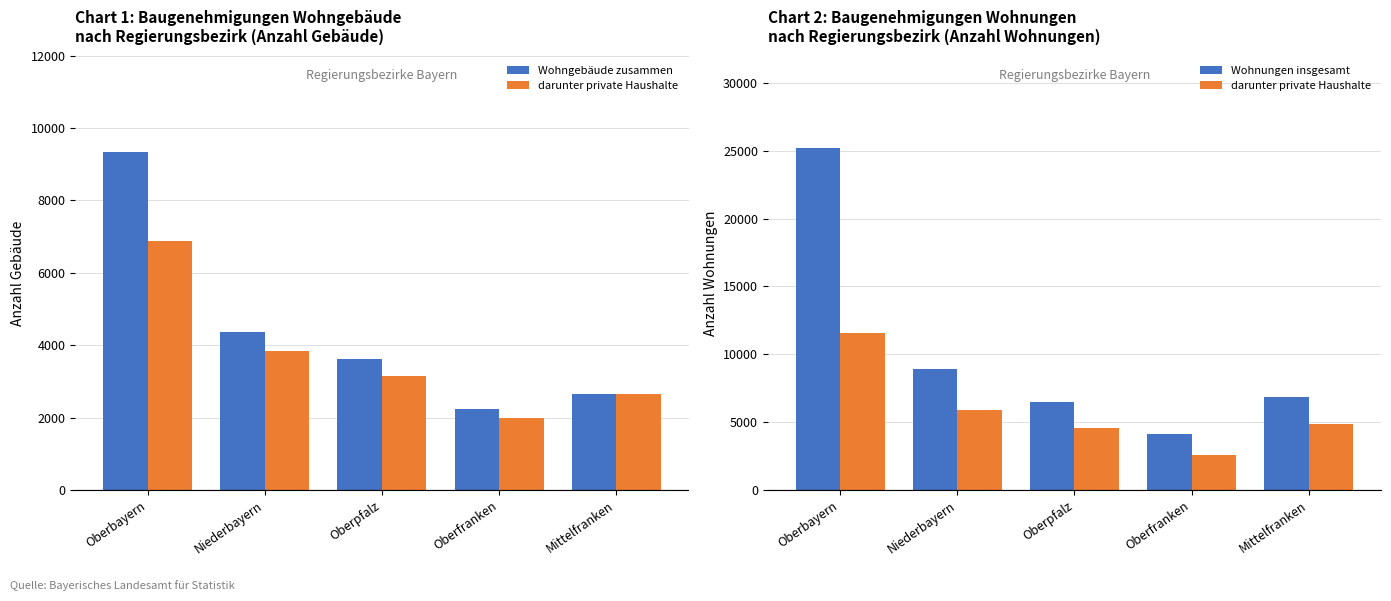

Are the bars grouped side by side (vs. stacked)?

Yes